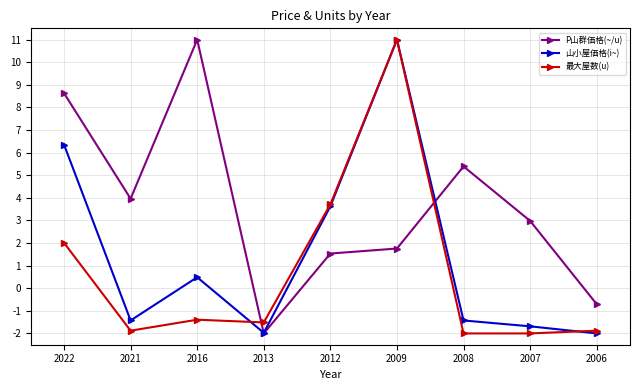

Which series changed the most between 2009 and 2006?

山小屋価格(i~)